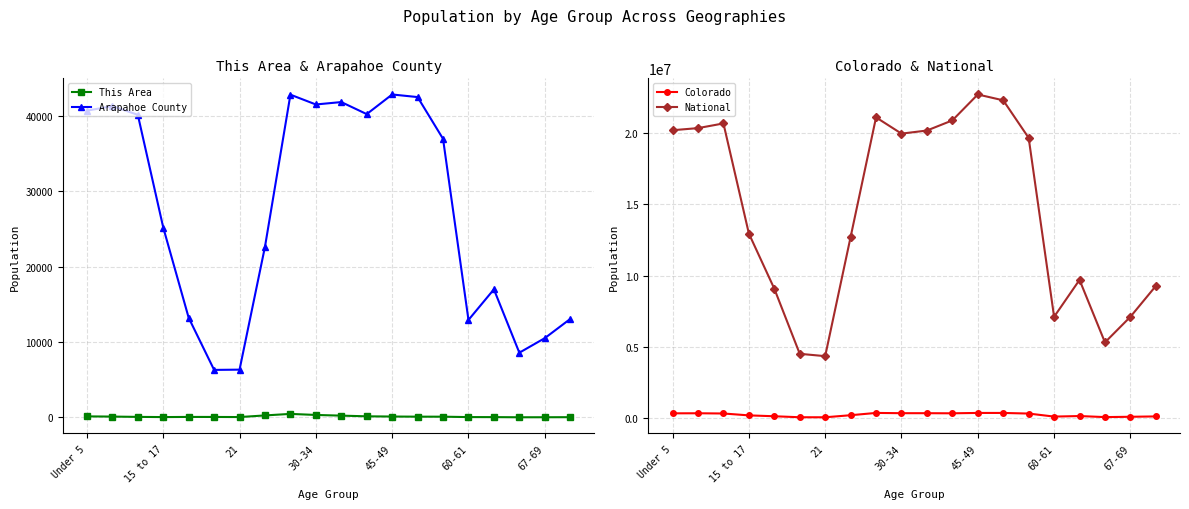

What is the lowest value of the Arapahoe County series?

6296